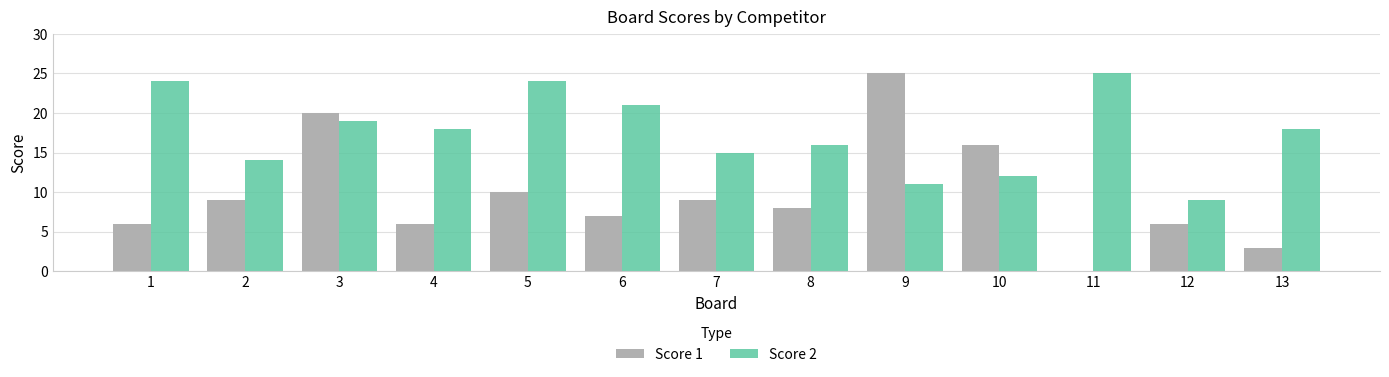

What is the maximum value shown in the chart?

25